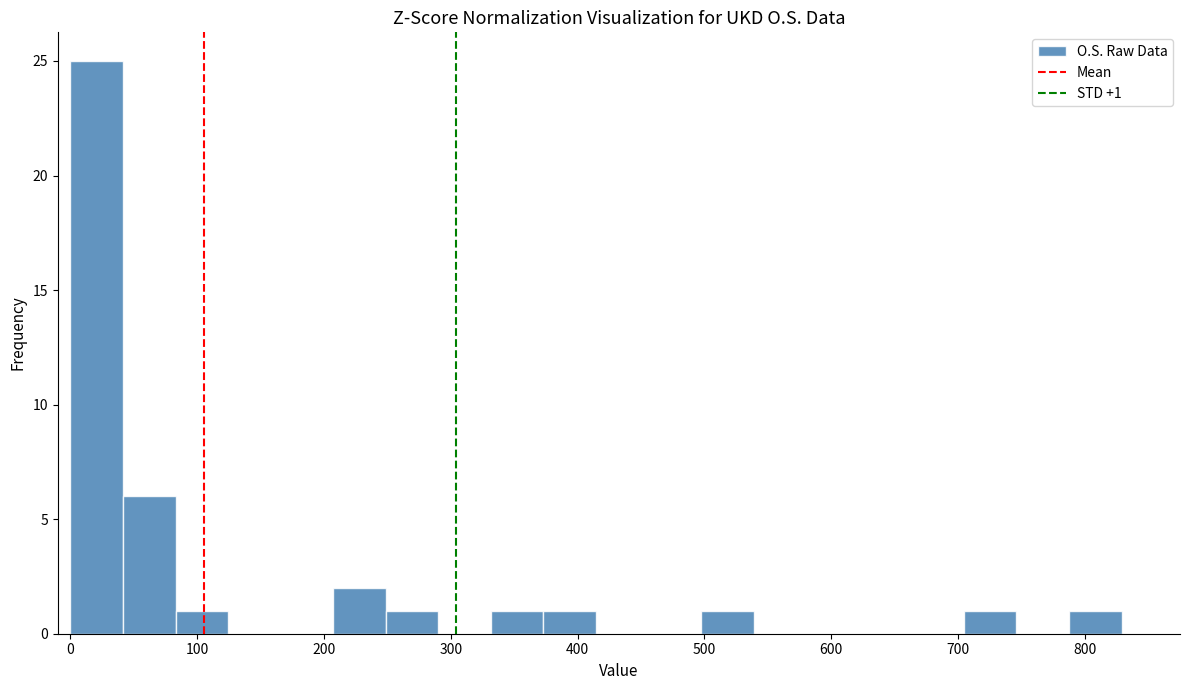

Over which range of the x-axis is the bar tallest?

0 to 40